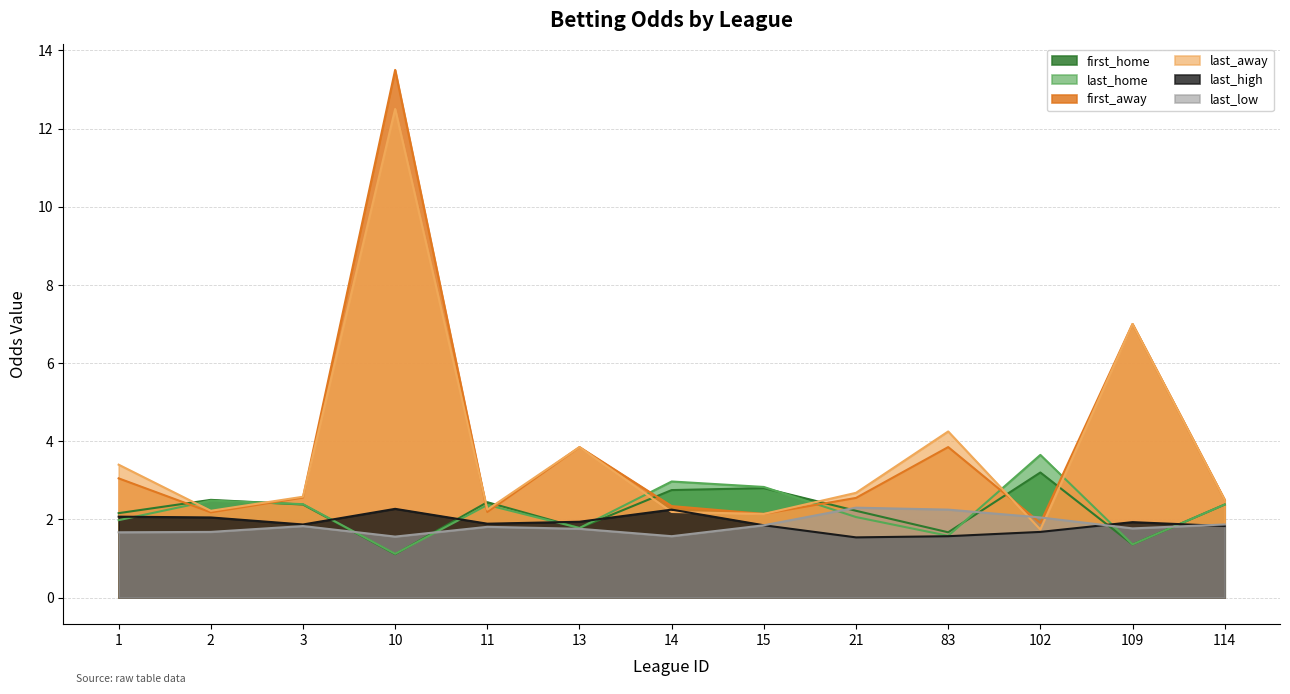

Reading left to right, transcribe all the data shown in this chart.

first_home: 2.2	2.5	2.4	1.1	2.4	1.8	2.8	2.8	2.2	1.7	3.2	1.4	2.4
last_home: 2.0	2.5	2.4	1.1	2.4	1.8	3.0	2.8	2.1	1.6	3.6	1.4	2.4
first_away: 3.0	2.2	2.6	13.5	2.2	3.9	2.3	2.1	2.5	3.9	1.9	7.0	2.5
last_away: 3.4	2.2	2.6	12.5	2.2	3.9	2.2	2.1	2.7	4.2	1.7	7.0	2.5
last_high: 2.1	2.0	1.9	2.3	1.9	1.9	2.2	1.9	1.5	1.6	1.7	1.9	1.8
last_low: 1.7	1.7	1.8	1.6	1.8	1.8	1.6	1.9	2.3	2.2	2.0	1.8	1.9